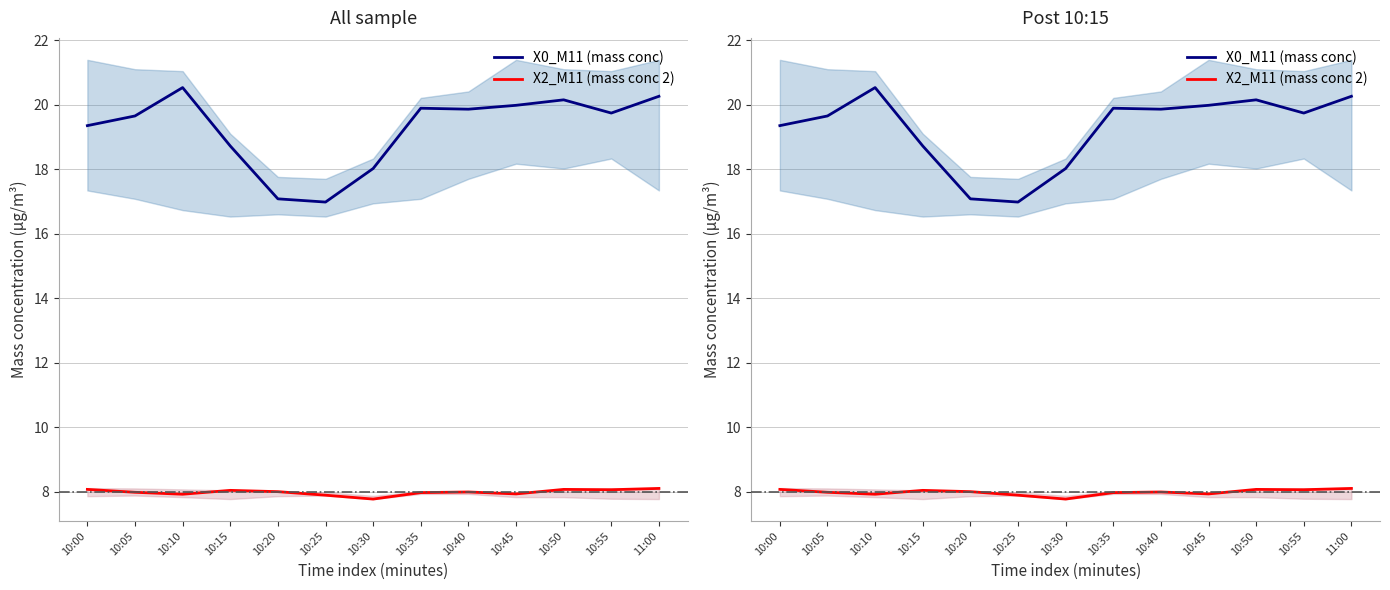

In X0_M11 (mass conc), how many points are lower than both neighbors (excluding endpoints)?

3